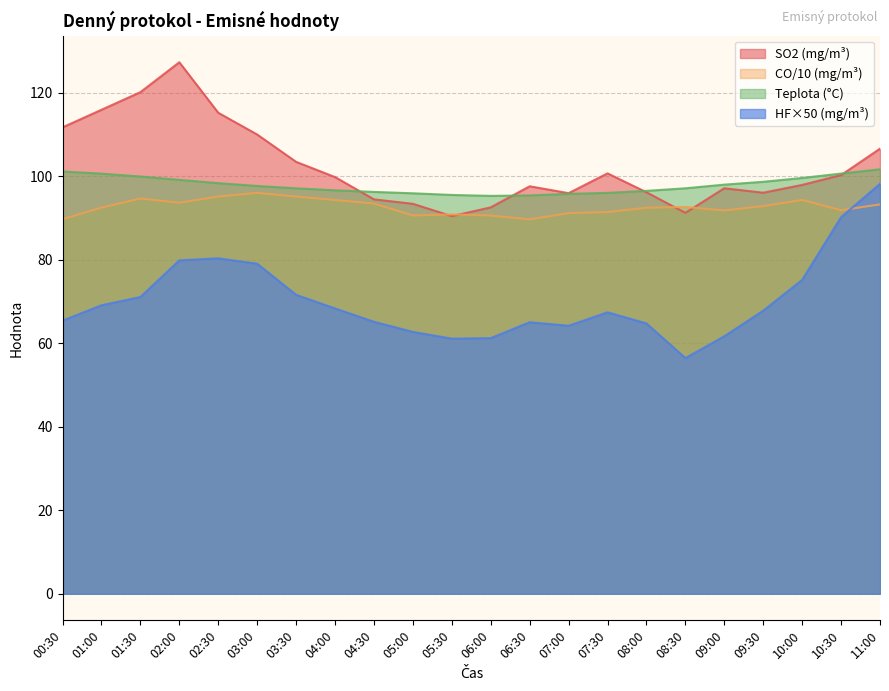

How many lines are shown in the chart?

4